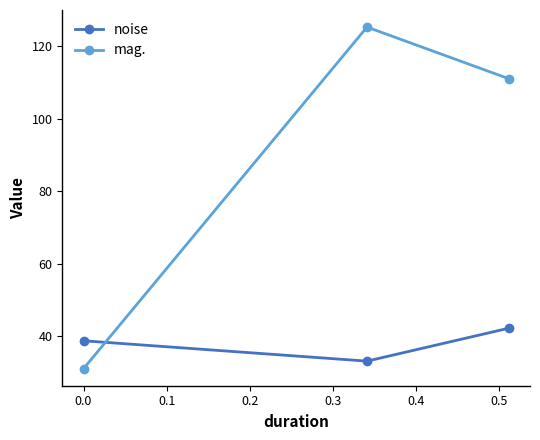

Which series has the largest total across all categories?

mag.